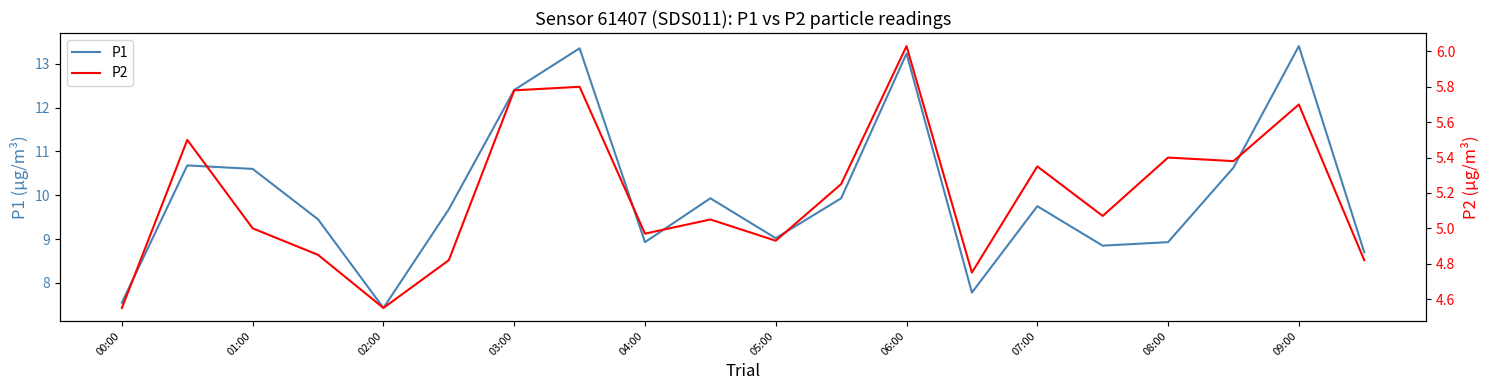

True or false: P1 has a value of 13.0 at 05:00.

False